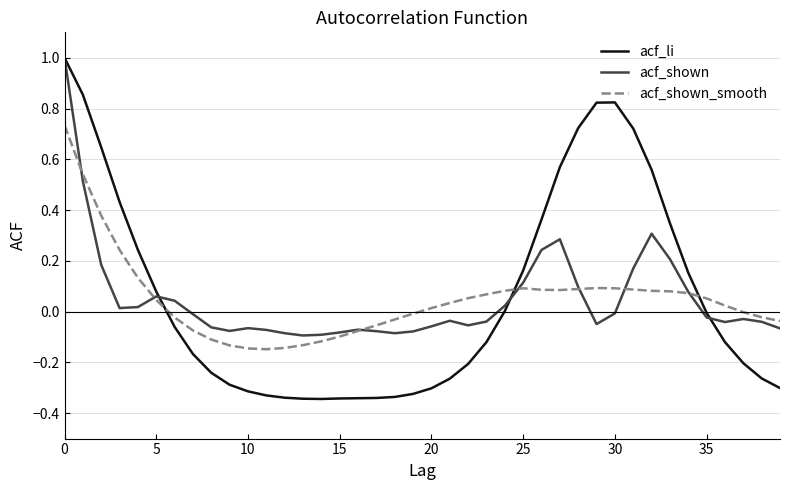

Which series has the largest range (max minus min)?

acf_li